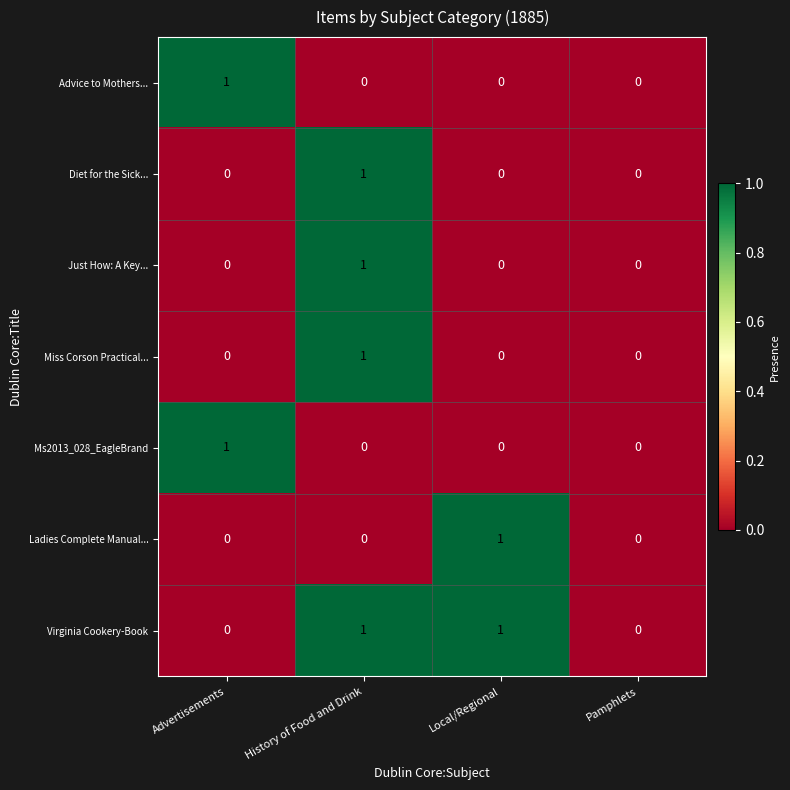

How many Virginia Cookery-Book values are between 0 and 1?

4